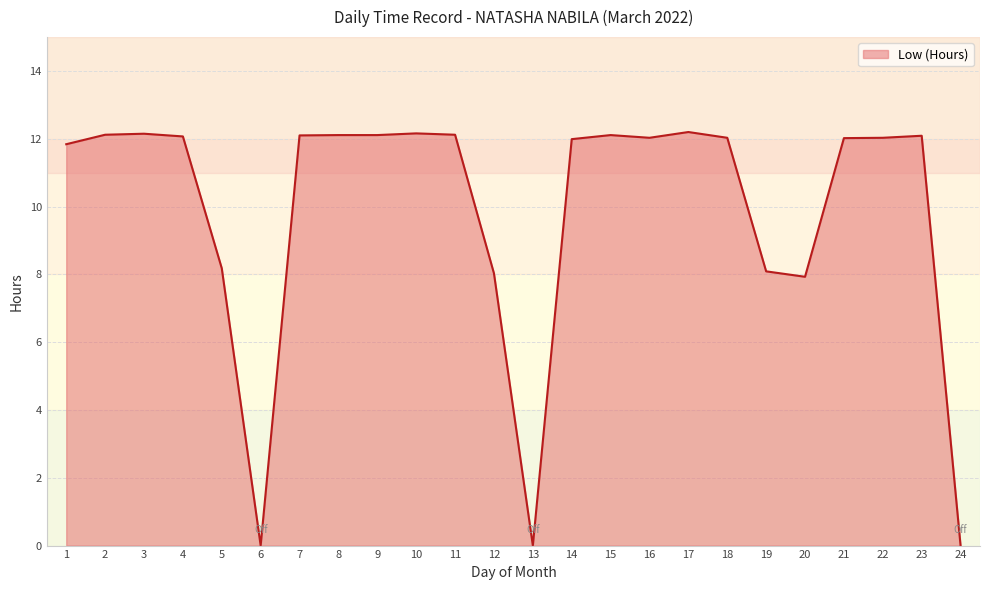

True or false: the data shows 12.0 at 16.

True